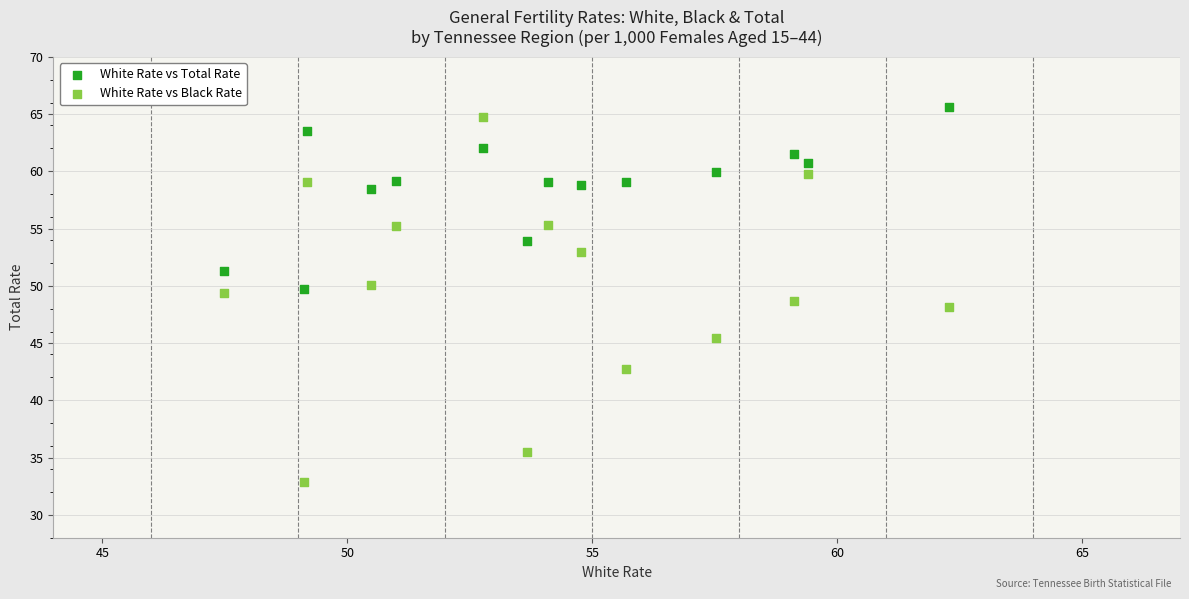

Across all data points, what is the range of X values (max minus min)?

14.8